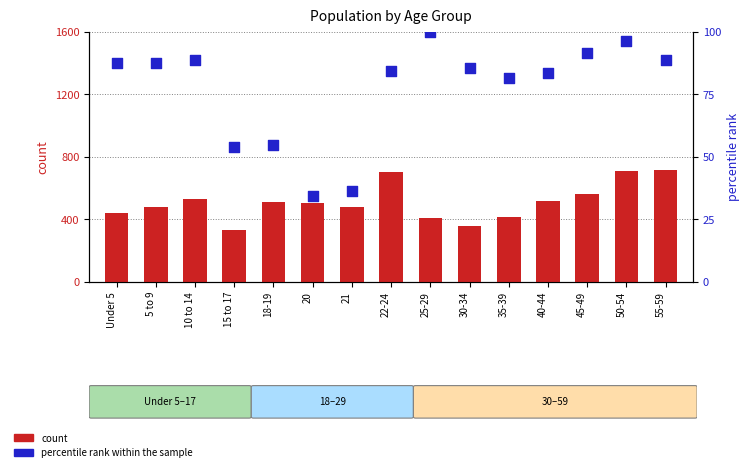

At which category is the sum across all series the highest?

50-54